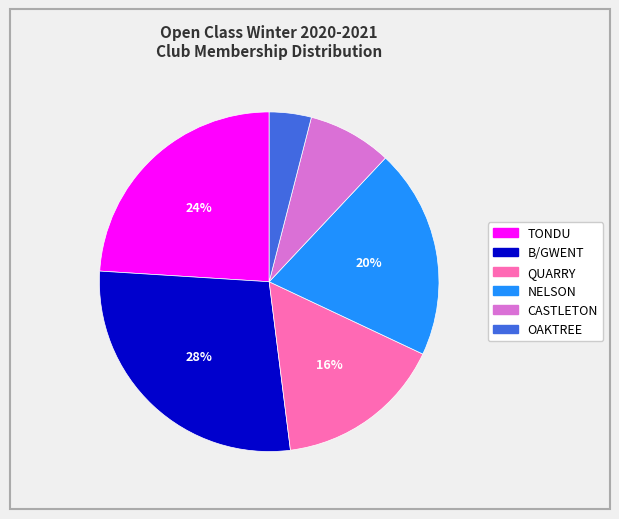

To the nearest percent, what portion does B/GWENT represent?

28%